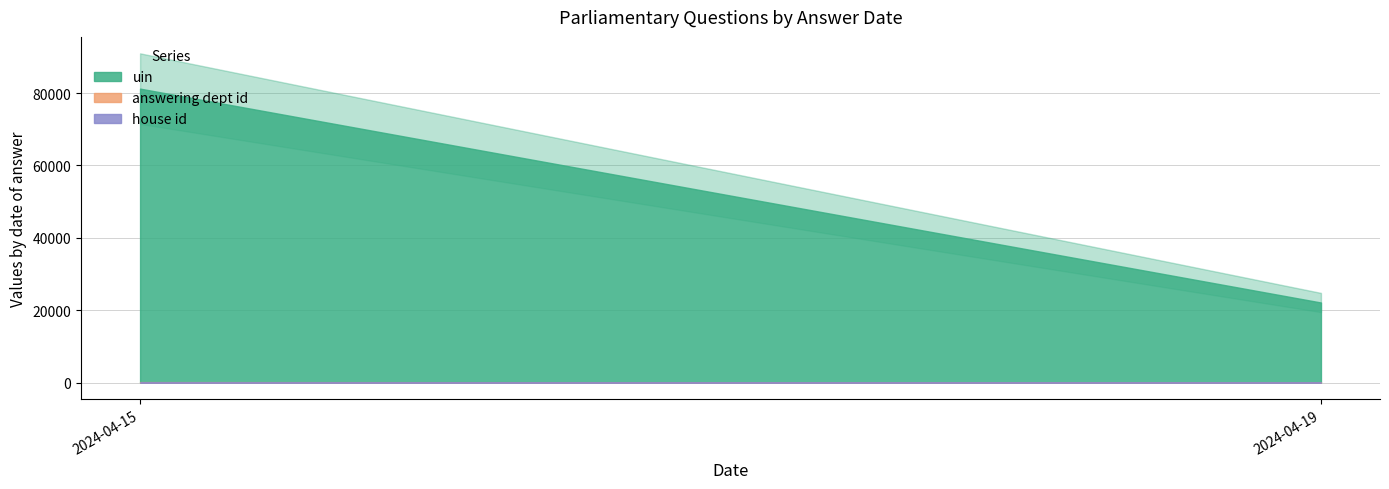

True or false: uin and answering dept id intersect in this chart.

False